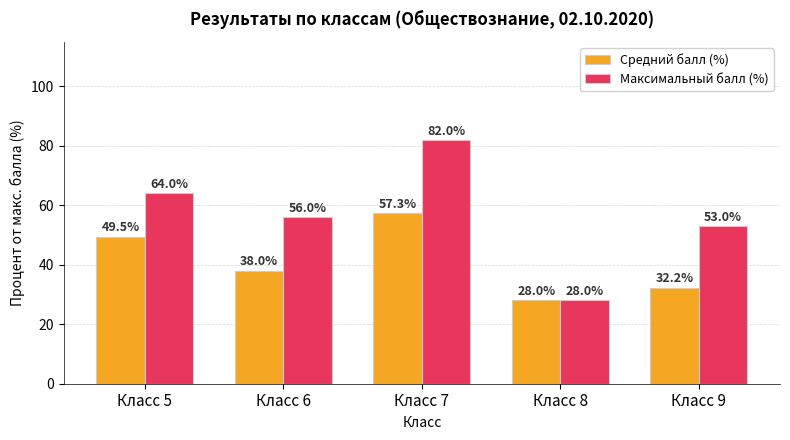

Which series has the largest total across all categories?

Максимальный балл (%)